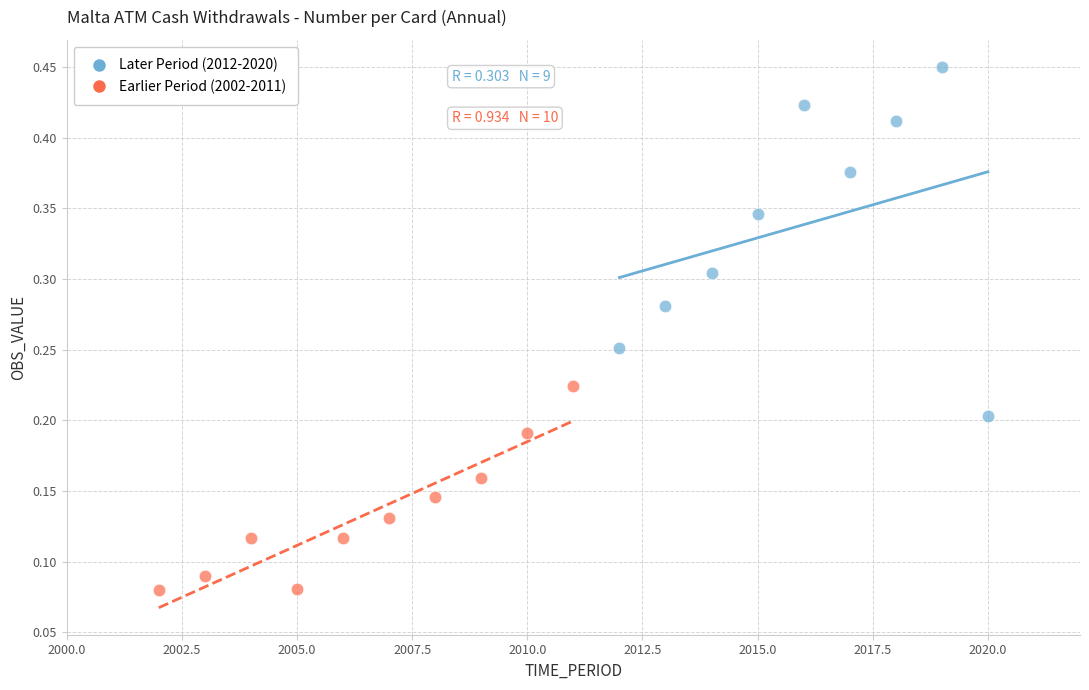

Which series contains the lowest Y value?

Earlier Period (2002-2011)